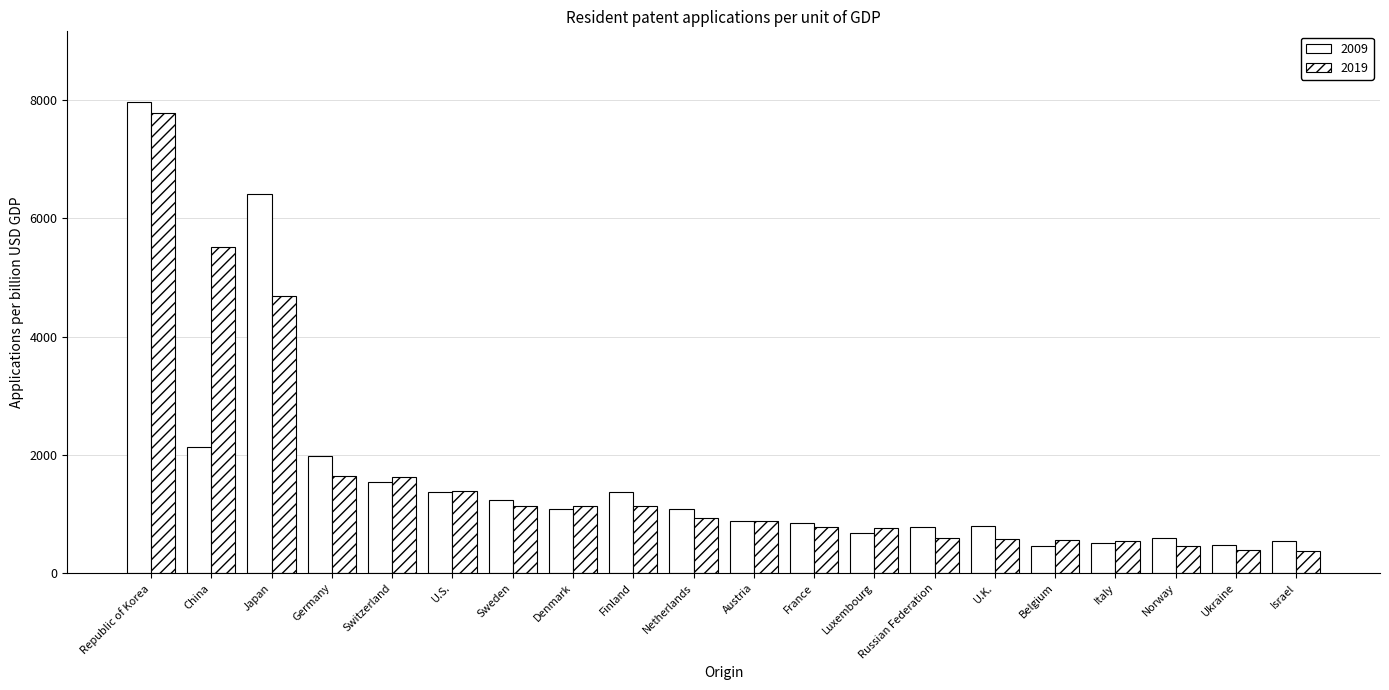

How many data points in 2009 are less than 1083?

10